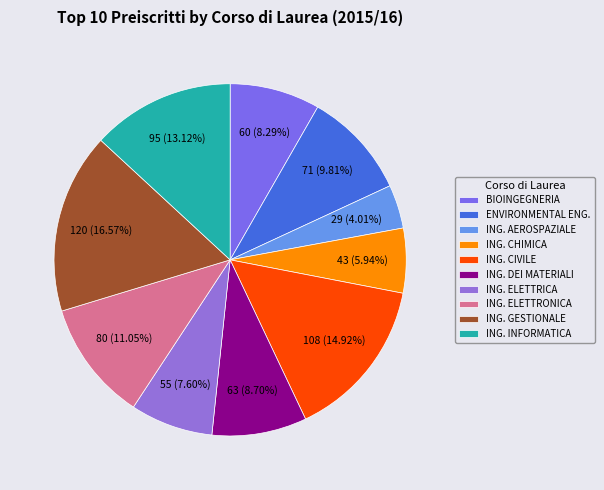

How many slices are in this pie chart?

10